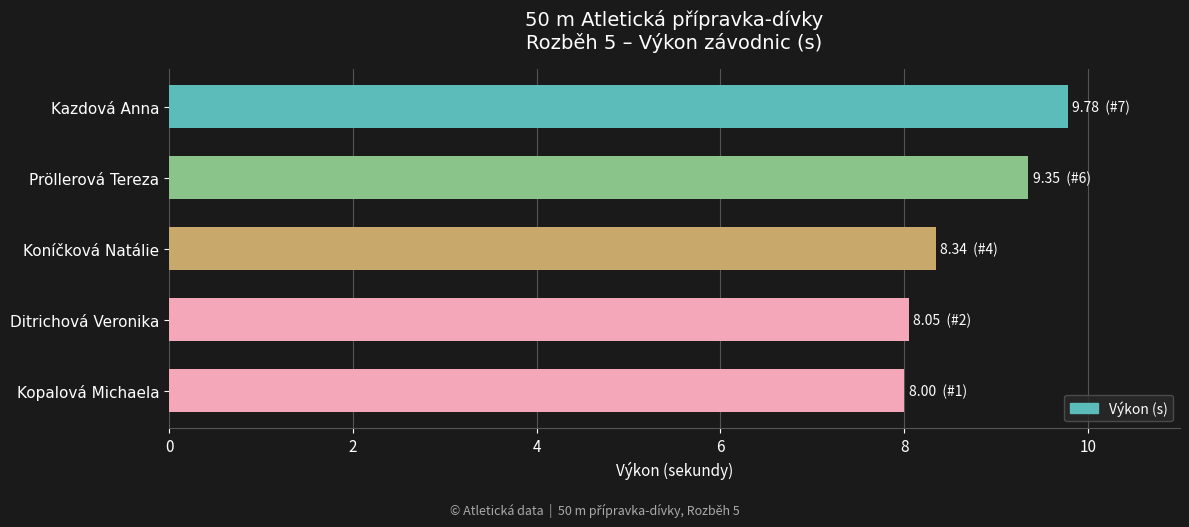

What is the ratio of the value at Ditrichová Veronika to the value at Koníčková Natálie?

1.0